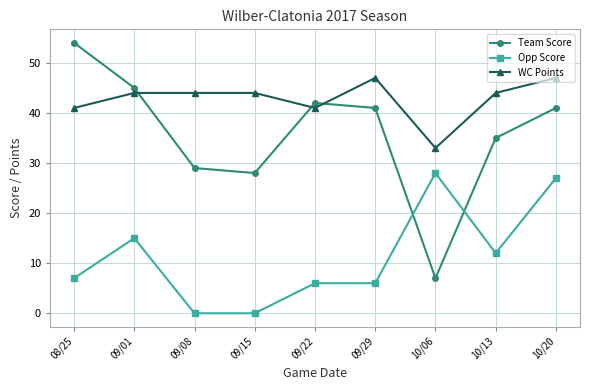

Reading left to right, what are all the values shown in this chart?

Team Score: 08/25=54	09/01=45	09/08=29	09/15=28	09/22=42	09/29=41	10/06=7	10/13=35	10/20=41
Opp Score: 08/25=7	09/01=15	09/08=0	09/15=0	09/22=6	09/29=6	10/06=28	10/13=12	10/20=27
WC Points: 08/25=41	09/01=44	09/08=44	09/15=44	09/22=41	09/29=47	10/06=33	10/13=44	10/20=47